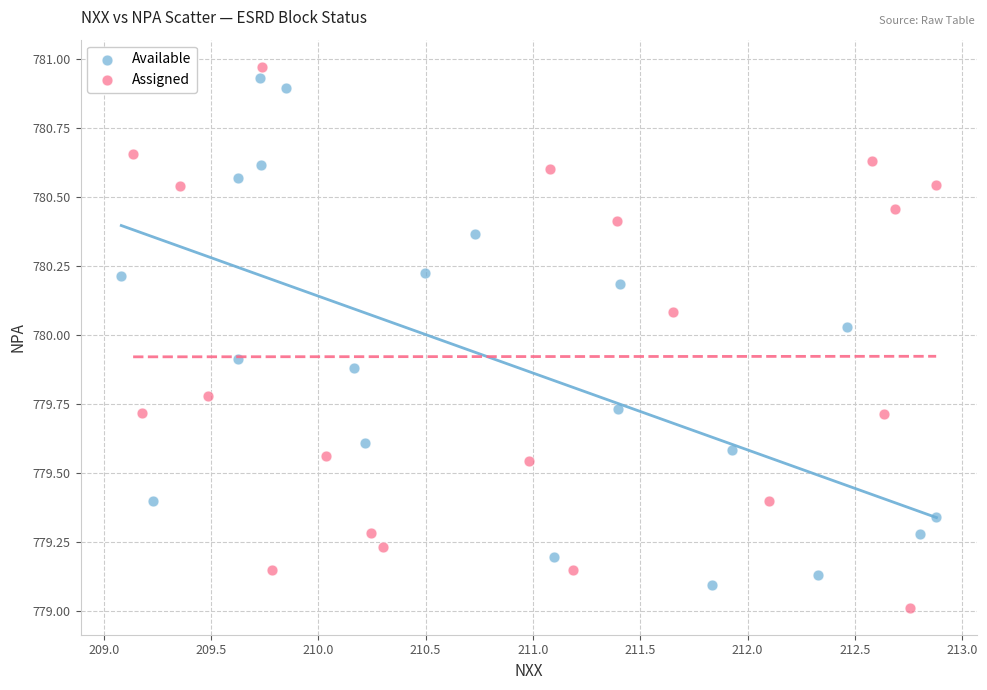

What are all the series names shown in the legend?

Available, Assigned